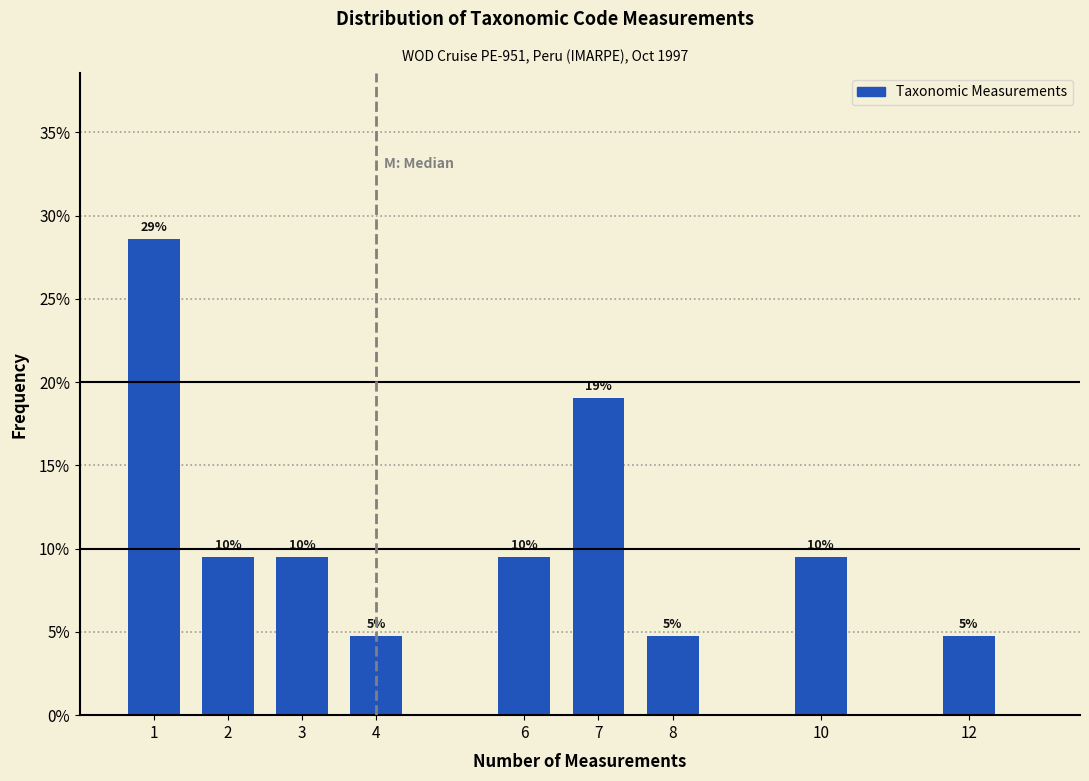

How many bars are there in total?

9